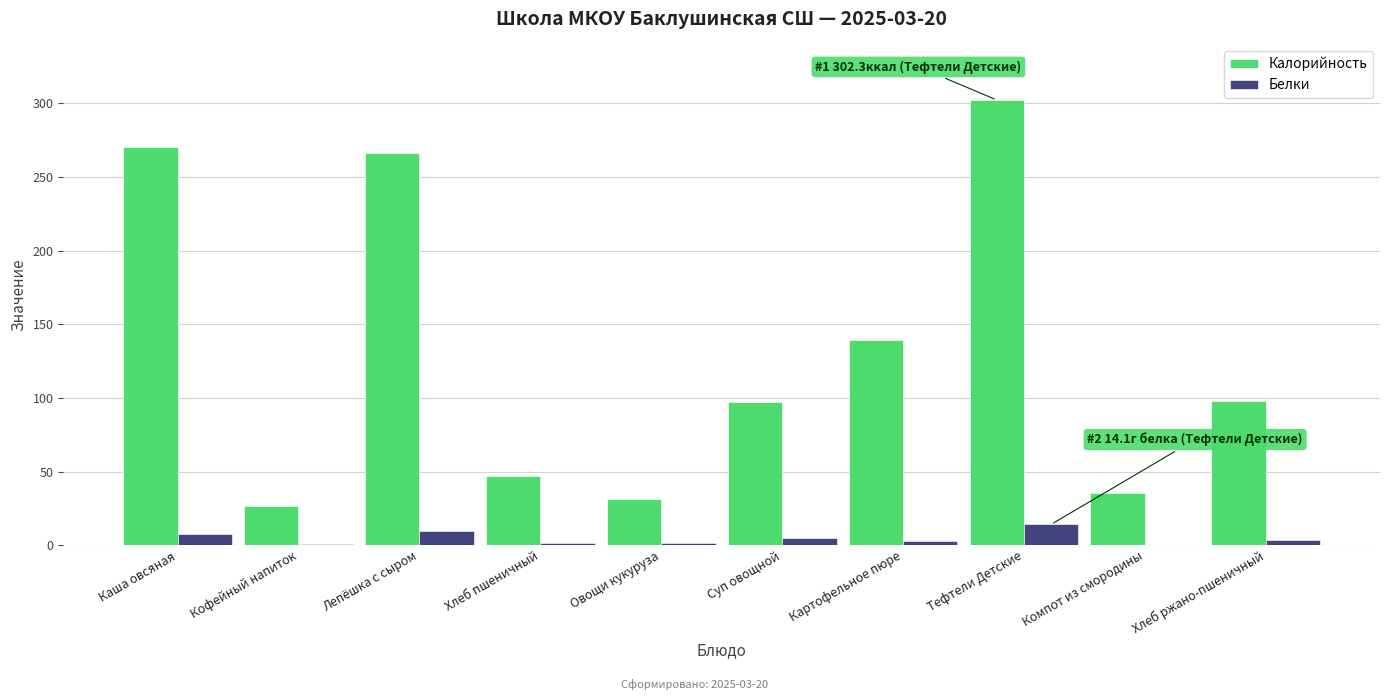

The Калорийность series shows 212.2 at Картофельное пюре. True or false?

False